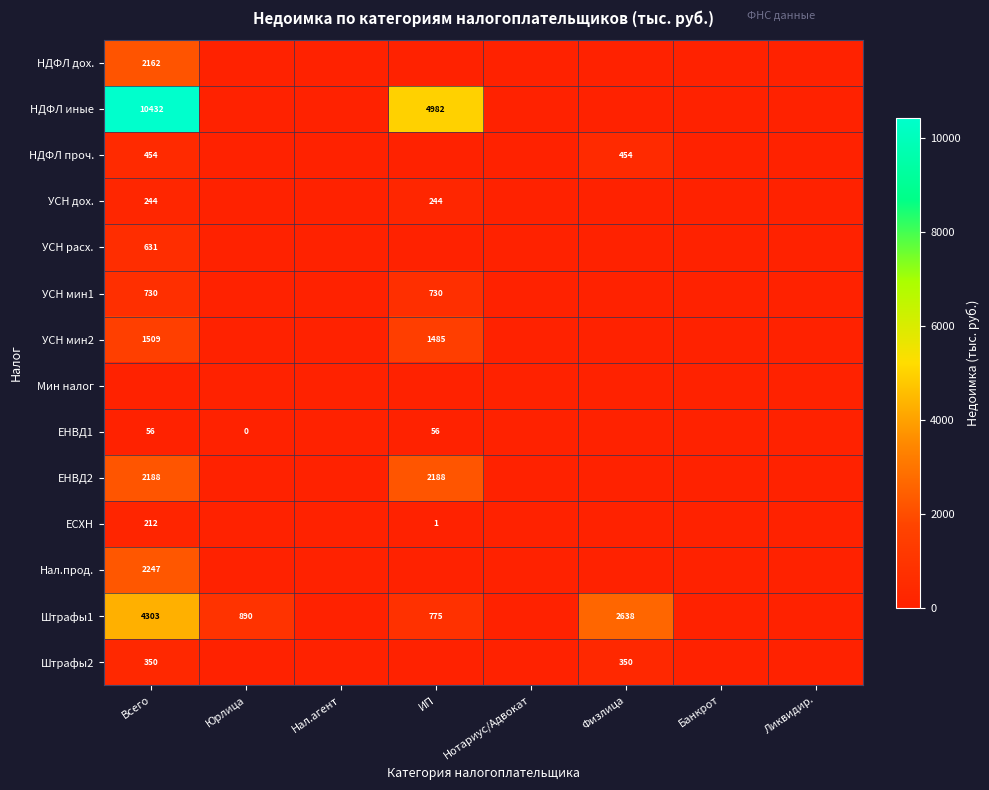

True or false: УСН расх. has a value of 631 at Всего.

True